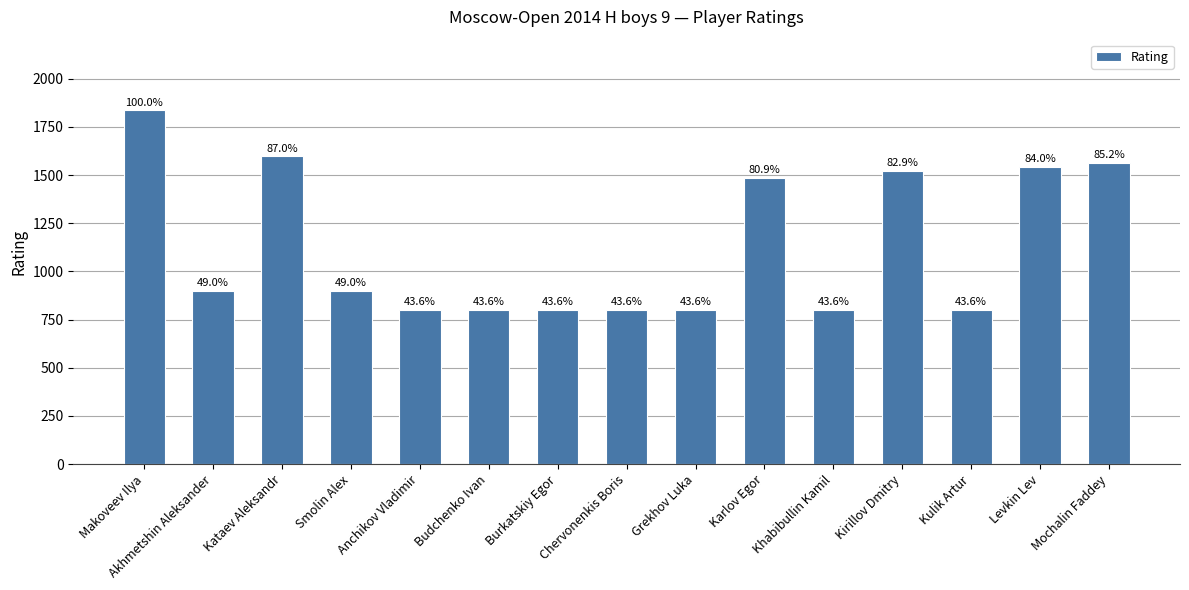

What is the label of the 2nd bar from the left?

Akhmetshin Aleksander